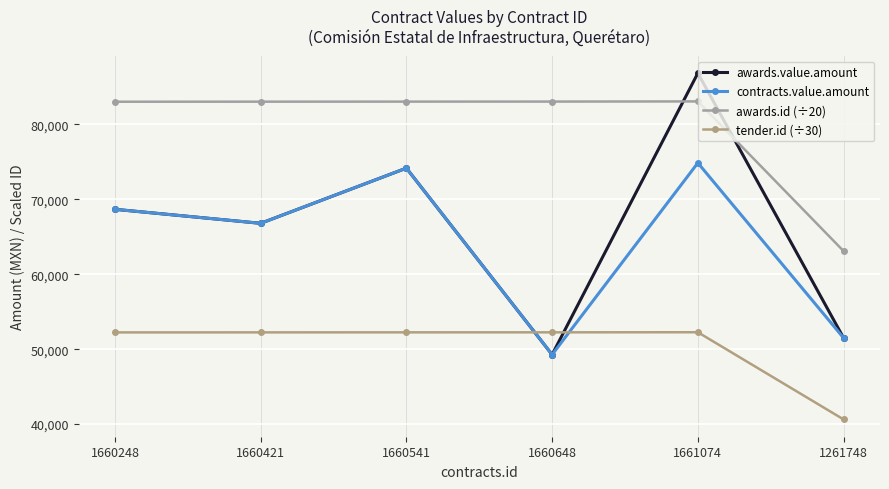

What is the minimum value shown in the chart?

40627.4